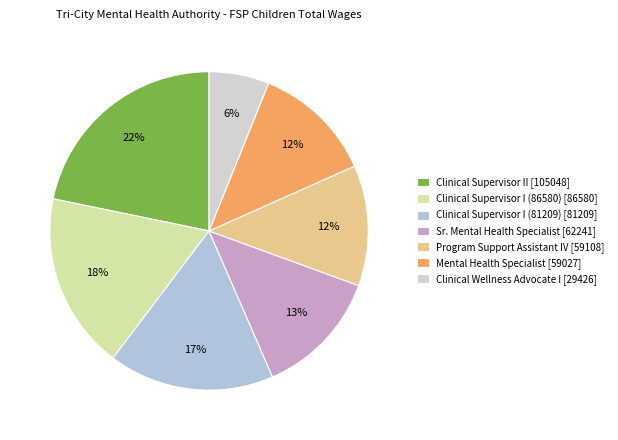

To the nearest percent, what is the combined percentage of Clinical Supervisor II and Mental Health Specialist?

34%